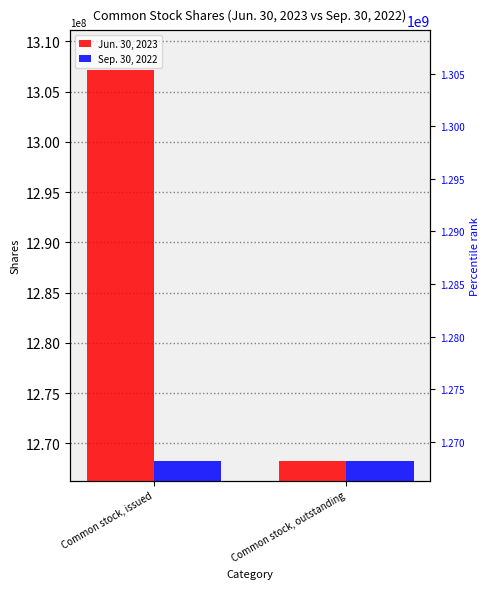

What is the sum of the Jun. 30, 2023 values at Common stock, issued and Common stock, outstanding?

2575433378